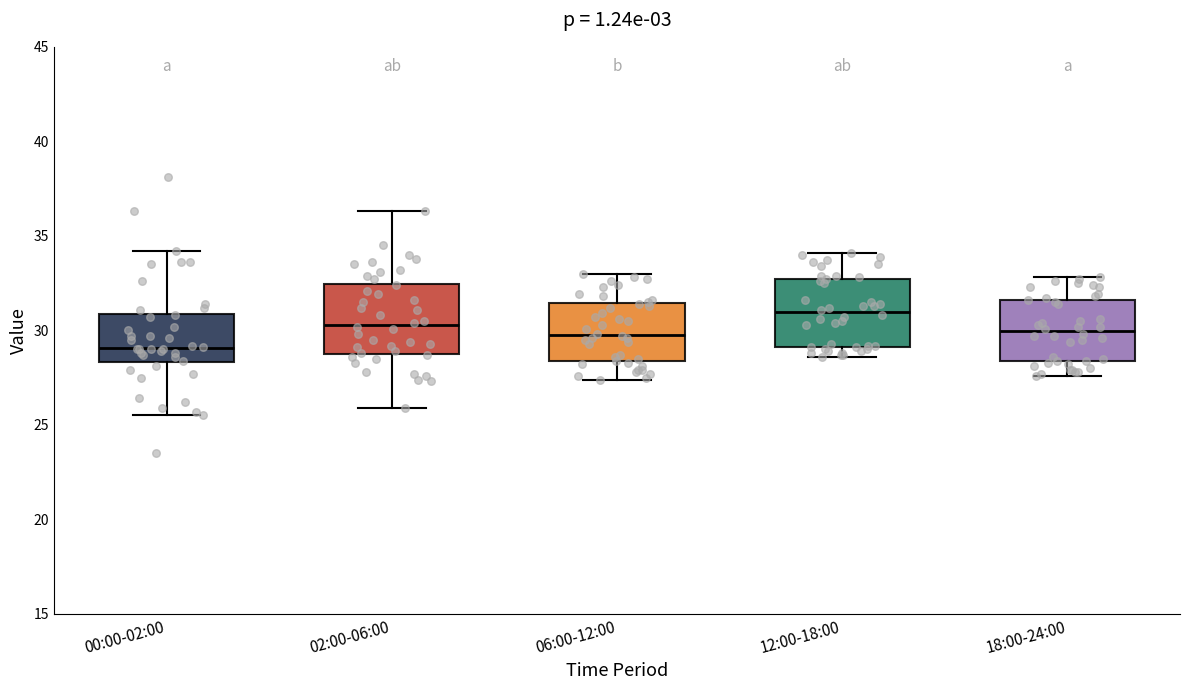

Reading left to right, transcribe this box plot: for each box, give where its median line is, the range the box spans, and where its two whiskers end, as read against the y-axis. The values are not printed on the chart, so give them approximately, as read against the axis.

00:00-02:00: median 29.0, box 28.5 to 31.0, whiskers 25.5 to 34.0
02:00-06:00: median 30.5, box 29.0 to 32.5, whiskers 26.0 to 36.5
06:00-12:00: median 30.0, box 28.5 to 31.5, whiskers 27.5 to 33.0
12:00-18:00: median 31.0, box 29.0 to 32.5, whiskers 28.5 to 34.0
18:00-24:00: median 30.0, box 28.5 to 31.5, whiskers 27.5 to 33.0